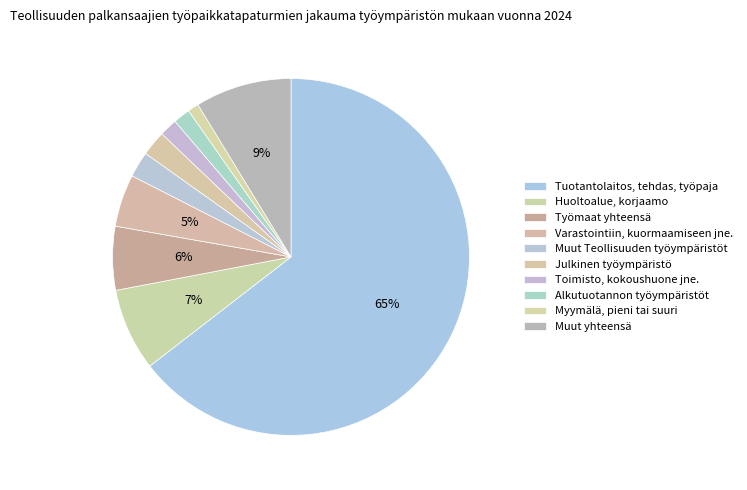

Does Tuotantolaitos, tehdas, työpaja account for over 50% of the chart?

Yes